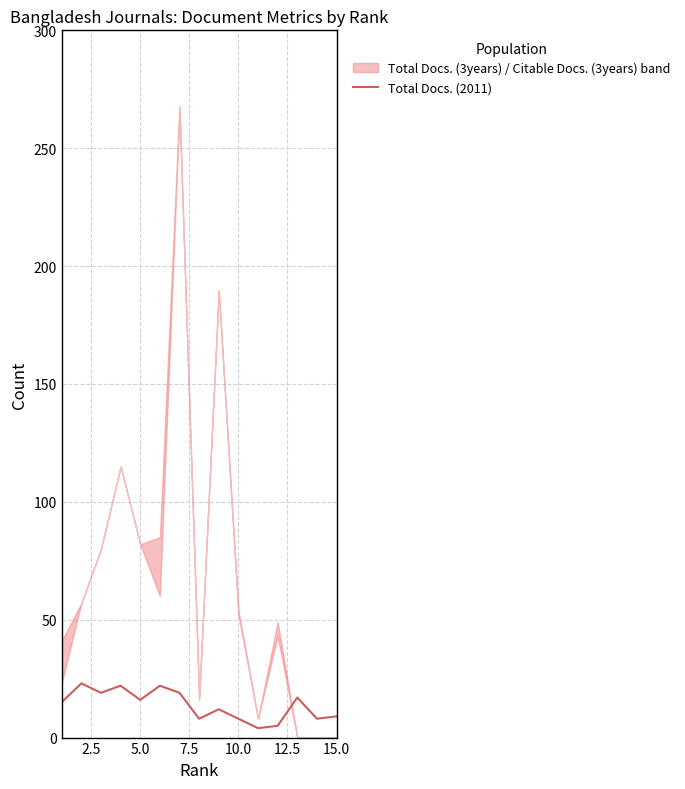

Does the chart have visible grid lines?

Yes